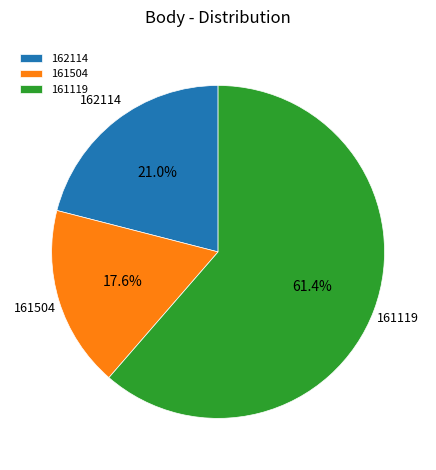

Between 162114 and 161504, which is larger?

162114